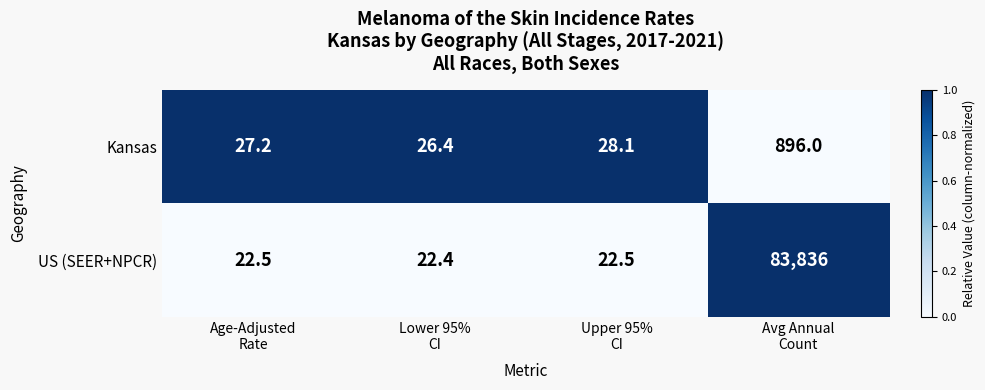

How many data points does each series have?

4